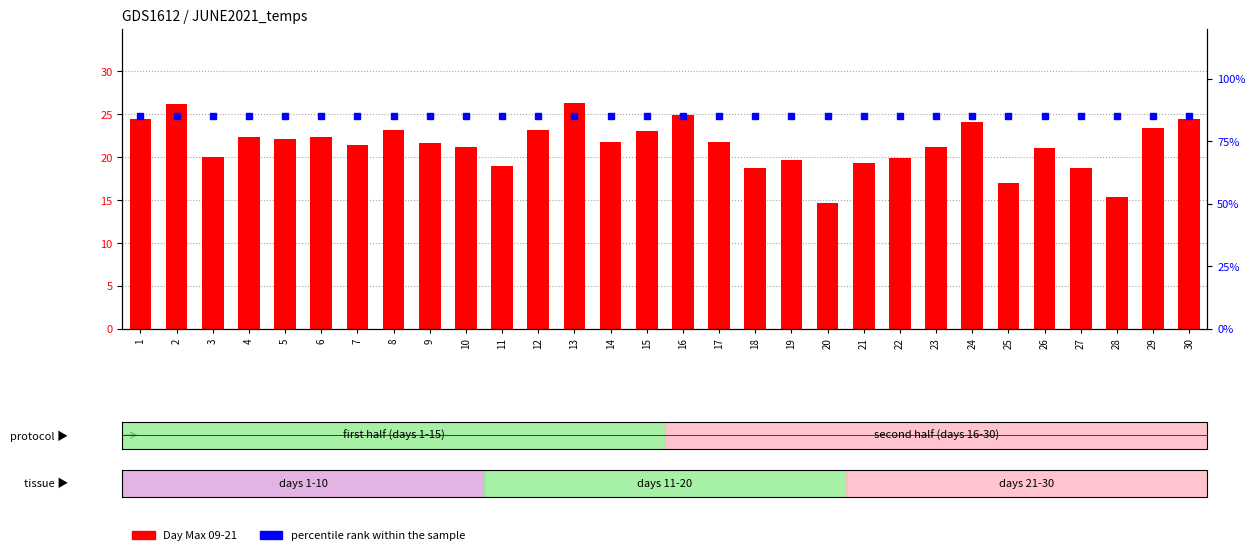

Does the chart contain any negative values?

No